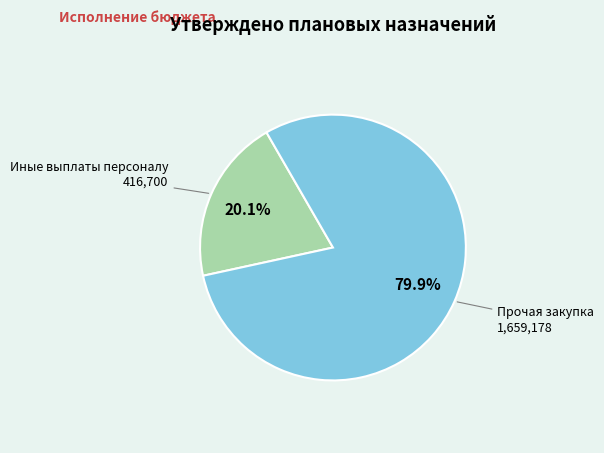

Is there a majority slice in this chart?

Yes